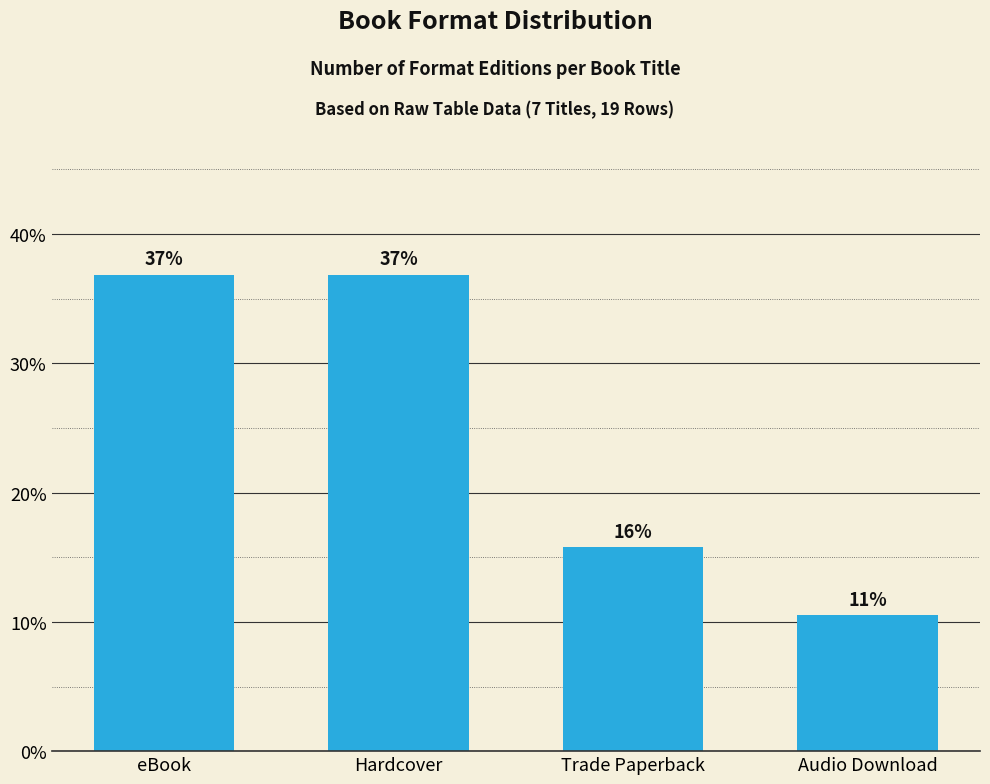

What is the greatest value displayed?

36.8